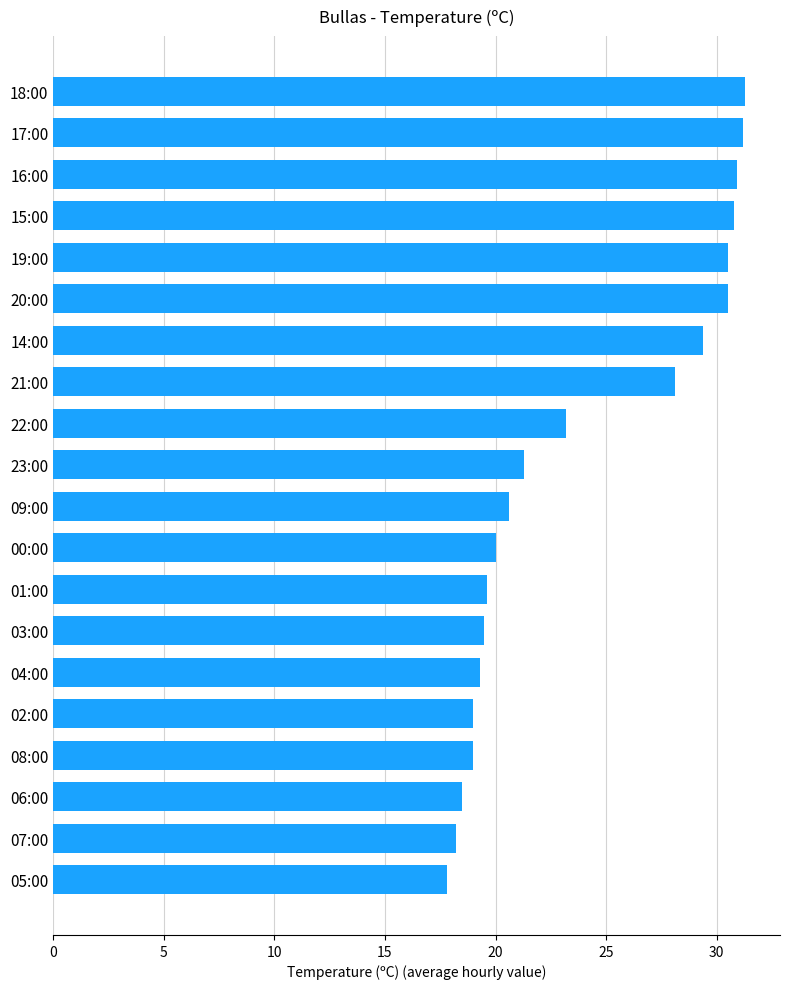

True or false: the data shows 25.9 at 04:00.

False